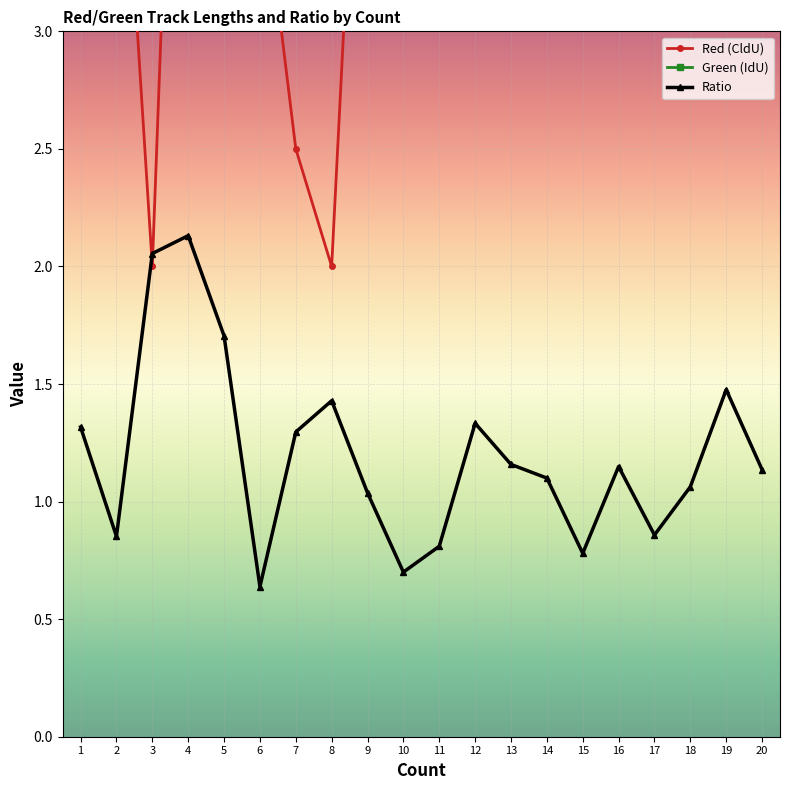

How many data points does each series have?

20